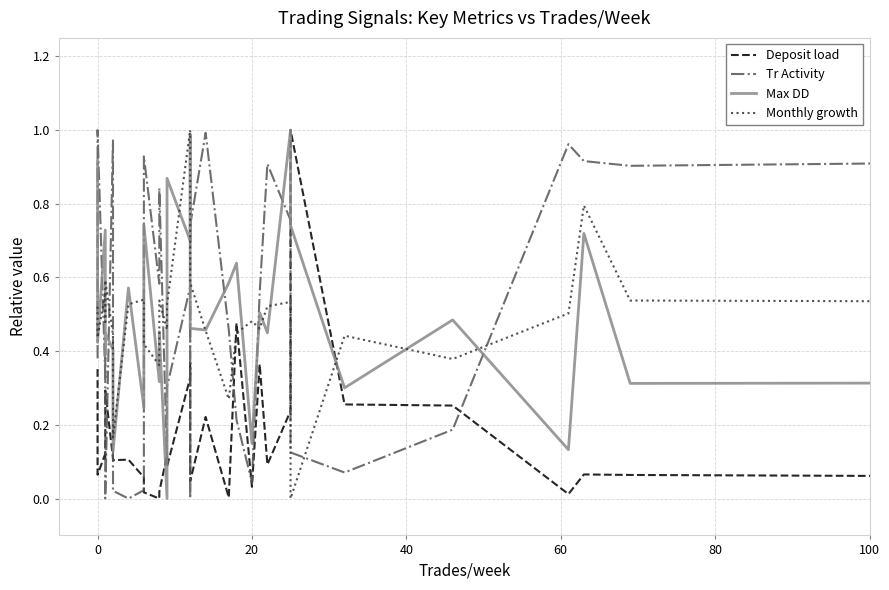

Count the number of categories in the chart.

31